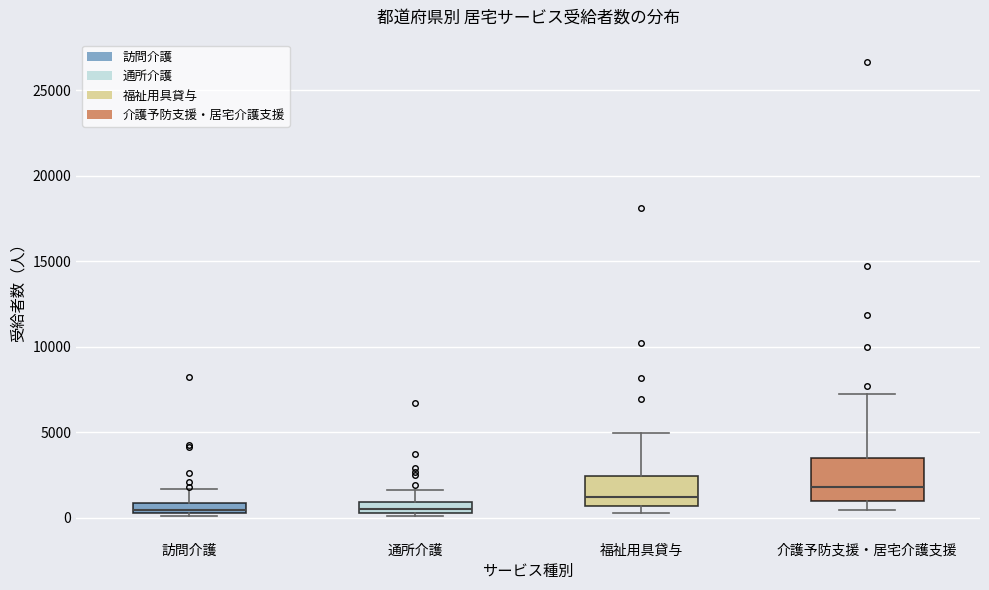

Which box's median line is the highest?

介護予防支援・居宅介護支援